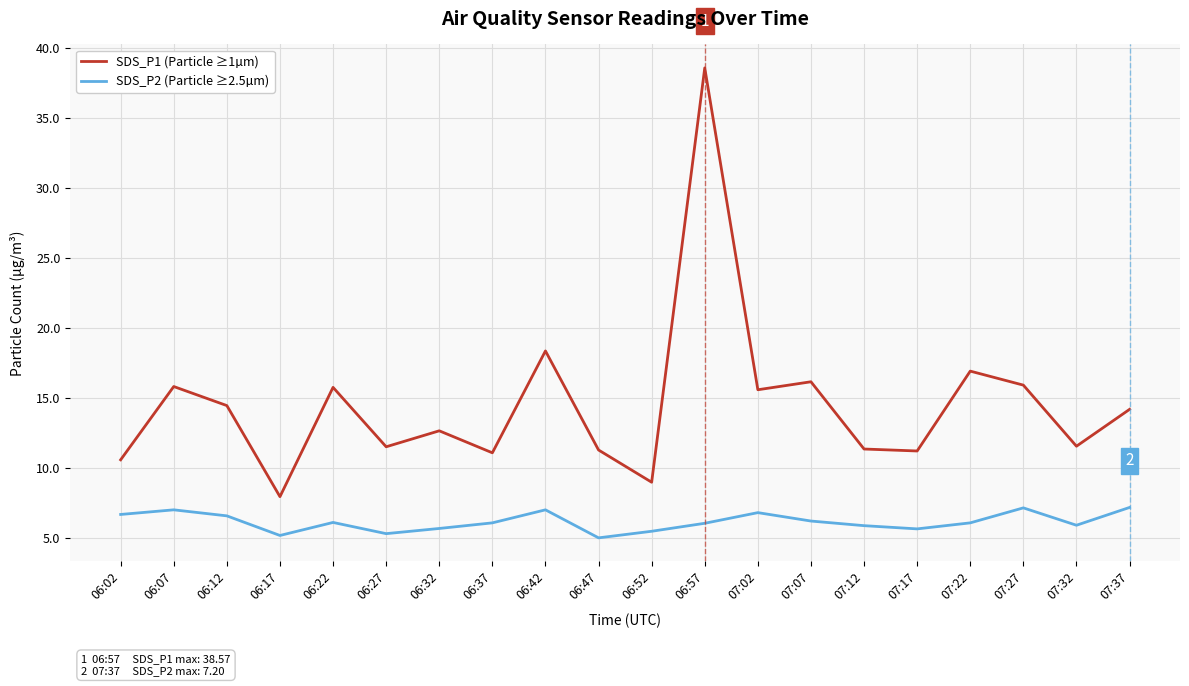

The value of SDS_P1 (Particle ≥1µm) at 07:02 is 27.8. True or false?

False